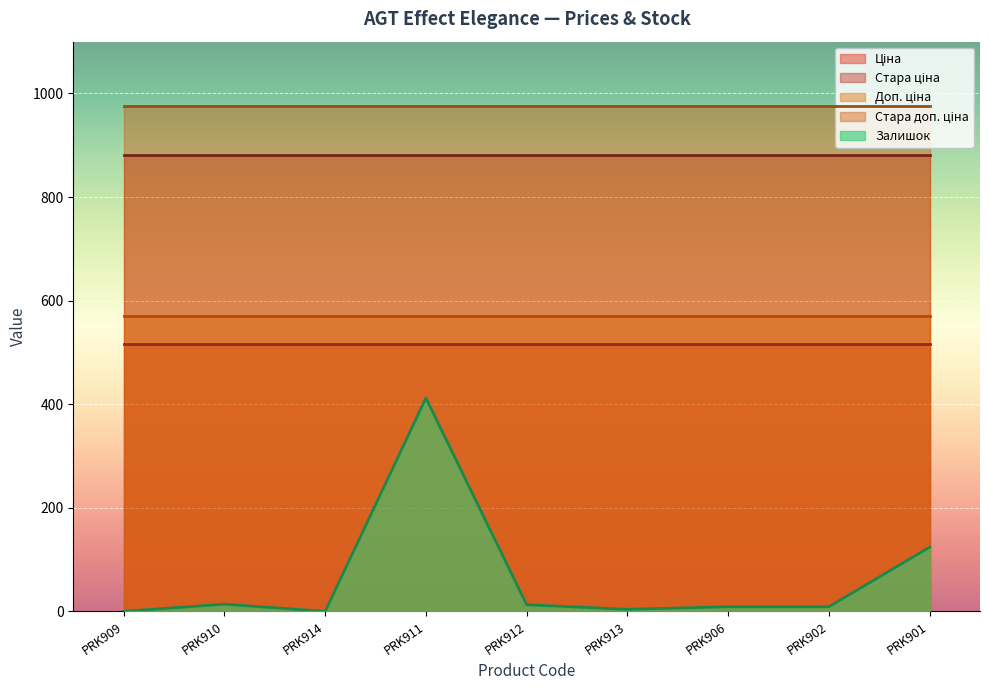

Read the Доп. ціна value at PRK902.

571.0